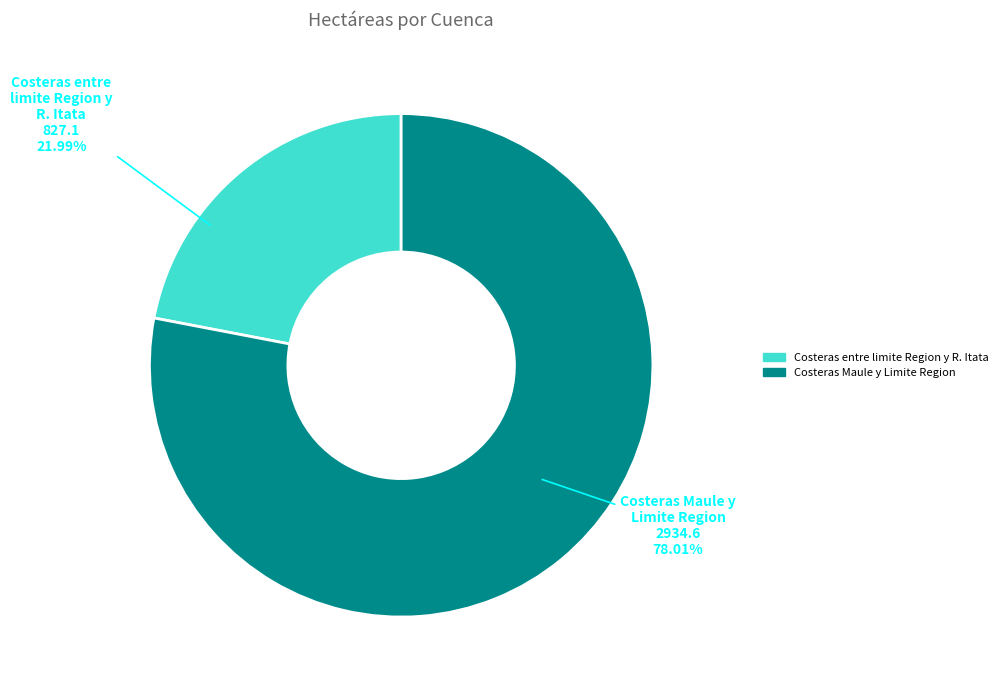

Which category accounts for the majority?

Costeras Maule y Limite Region